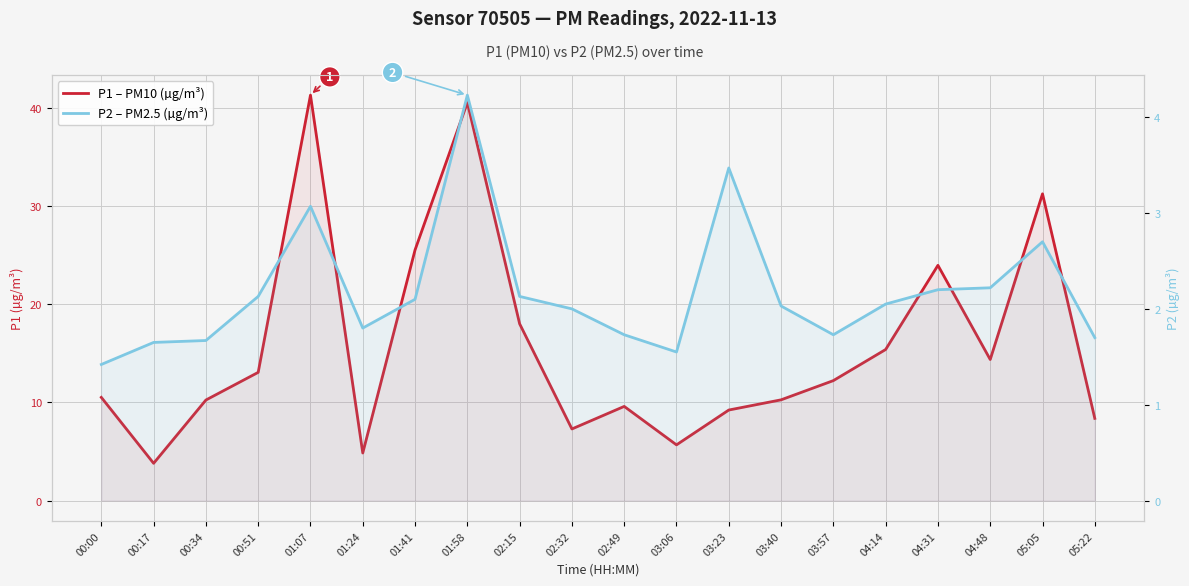

In P2 – PM2.5 (µg/m³), how many points are higher than both neighbors (excluding endpoints)?

4